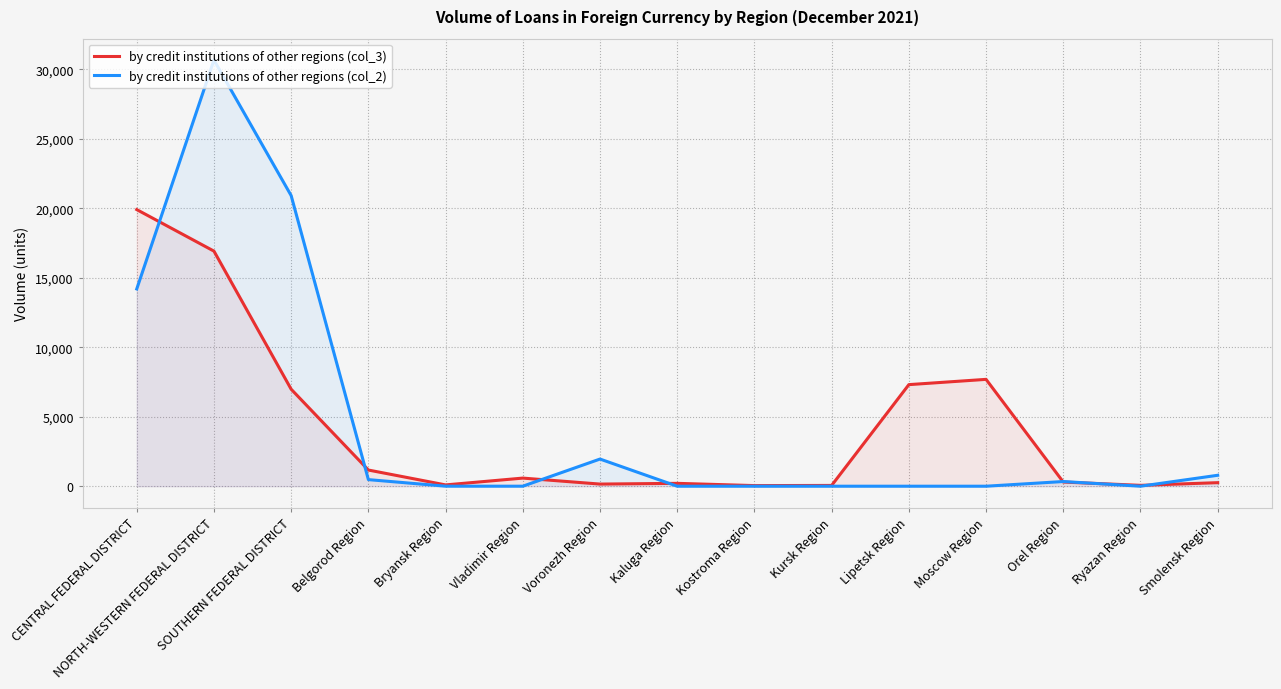

What is the sum of the by credit institutions of other regions (col_3) values at Lipetsk Region and SOUTHERN FEDERAL DISTRICT?

14295